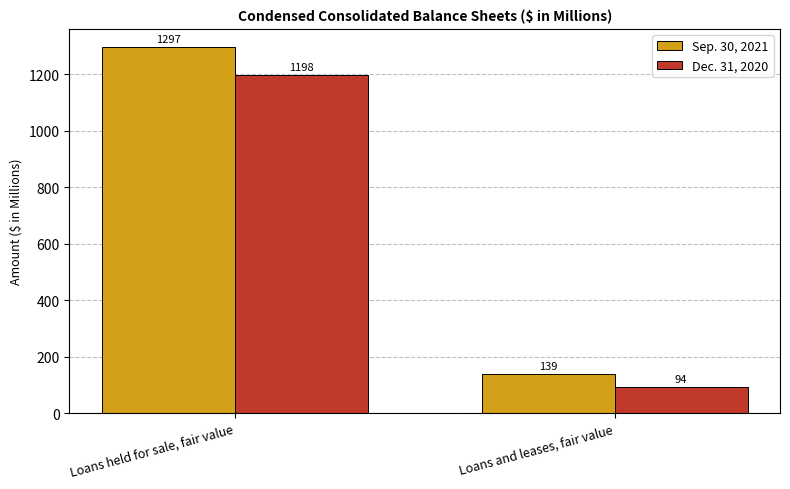

Which series has the widest spread of values?

Sep. 30, 2021